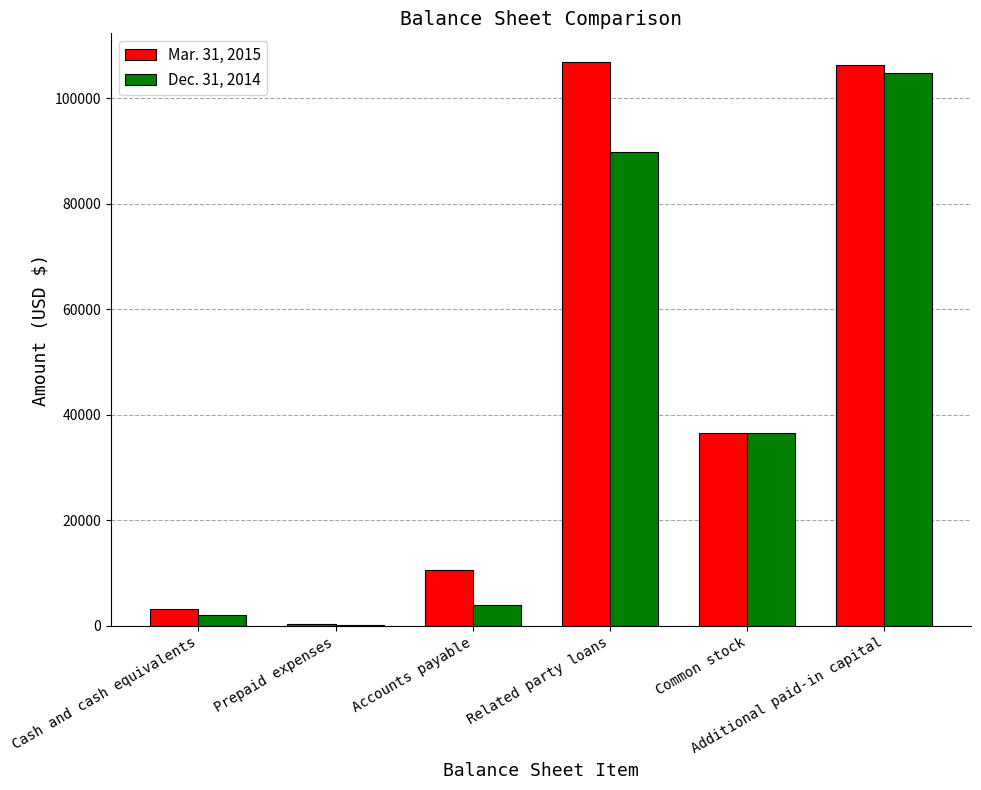

How many series are shown in this chart?

2